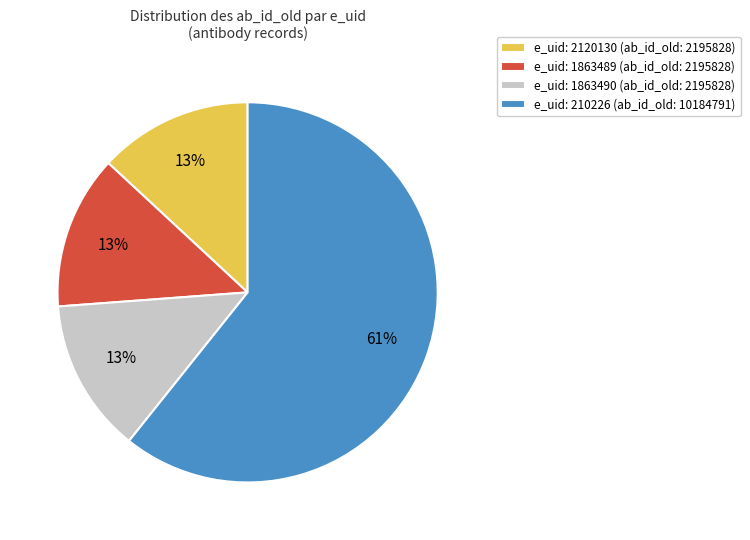

Which category accounts for the majority?

e_uid: 210226 (ab_id_old: 10184791)